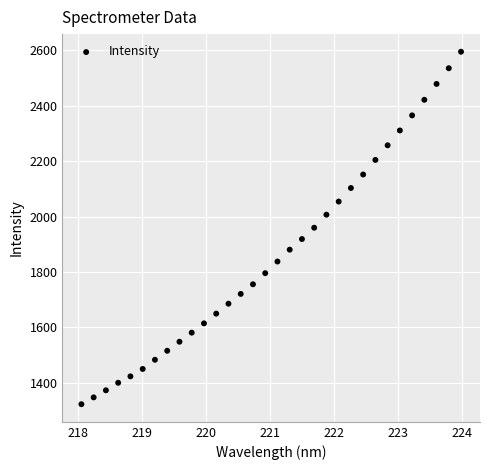

What is the range of X values (max minus min)?

5.9